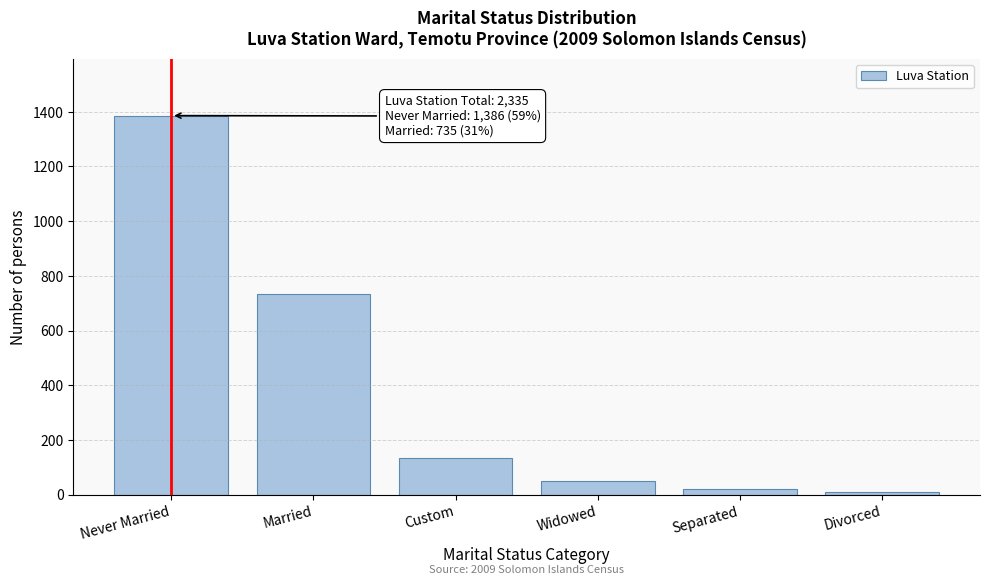

Reading left to right, list all the values displayed in this chart.

Never Married=1386	Married=735	Custom=134	Widowed=50	Separated=22	Divorced=8